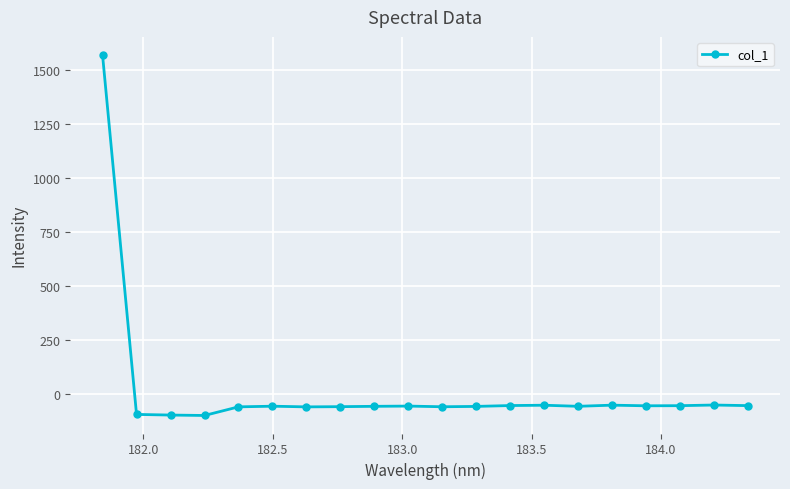

What is the average value?

18.2